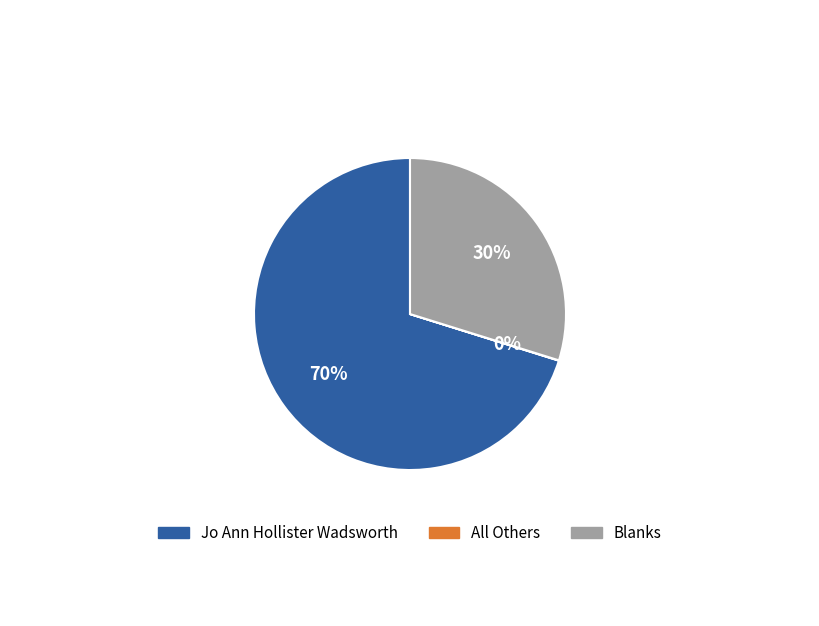

True or false: Blanks accounts for 30% of the total.

True